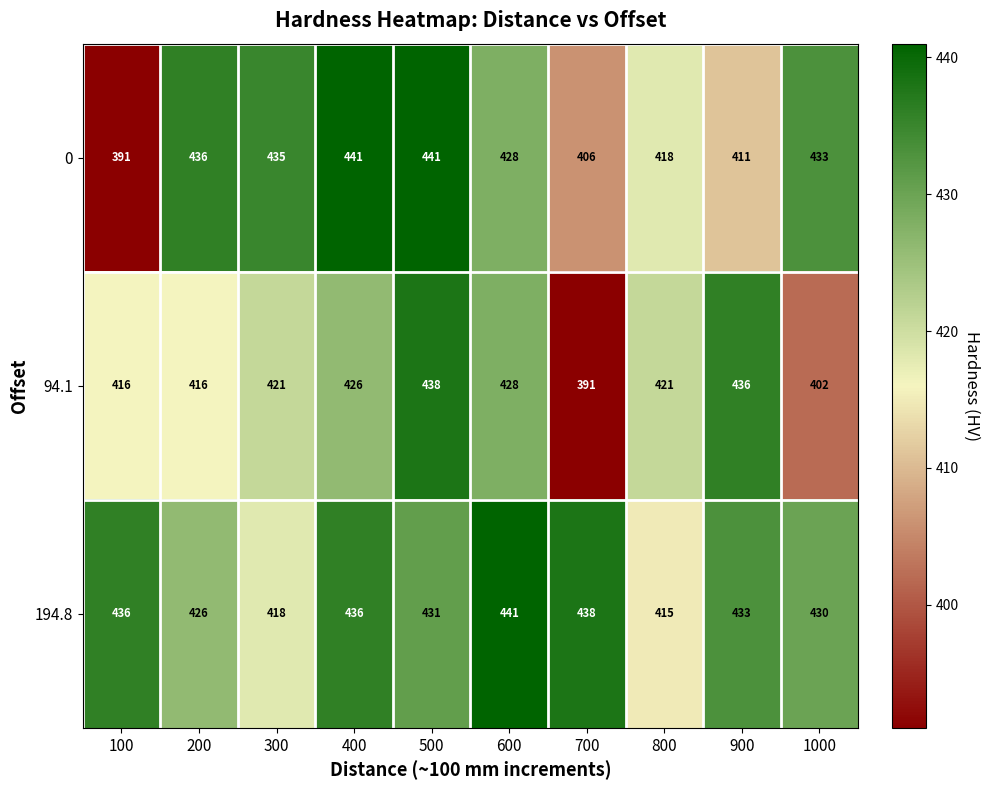

Rank the series by their average value, from highest to lowest.

194.8, 0, 94.1